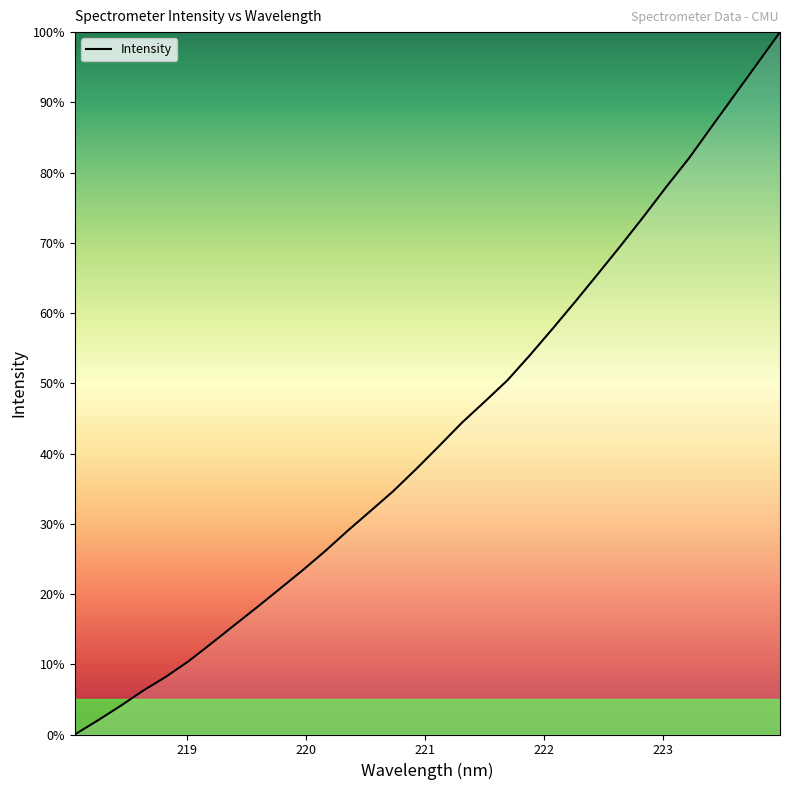

What is the greatest value displayed?

100.0